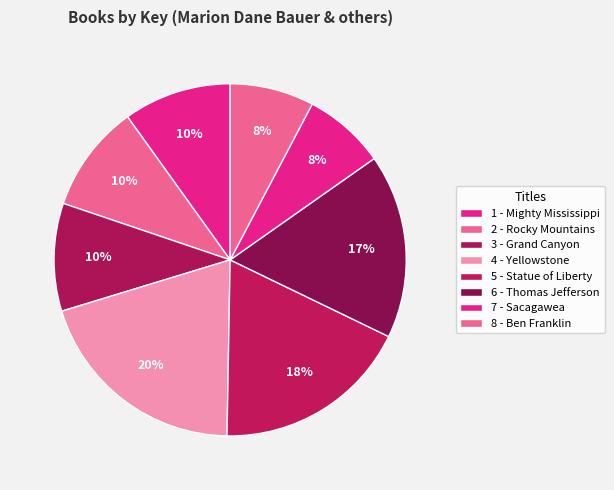

To the nearest percent, what is the combined percentage of 3 - Grand Canyon and 1 - Mighty Mississippi?

20%